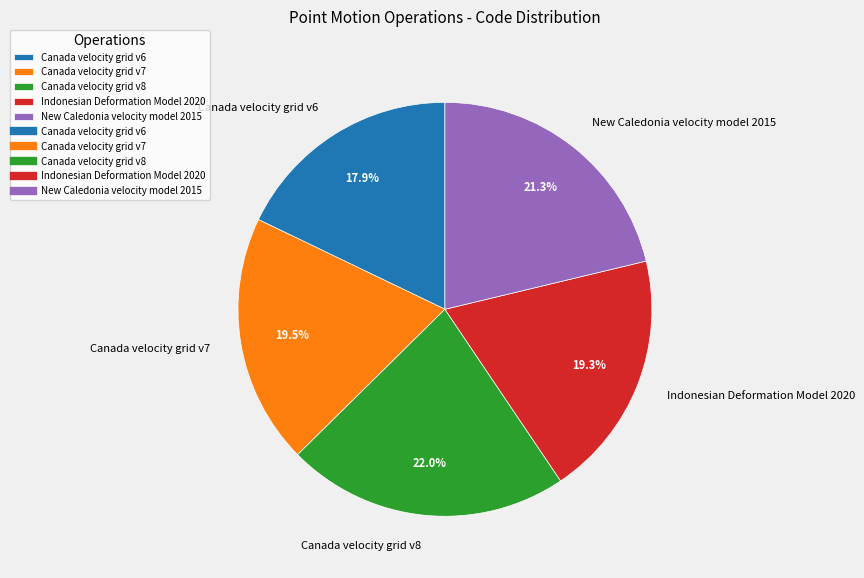

Combined, do Canada velocity grid v8 and Canada velocity grid v6 account for over 50%?

No